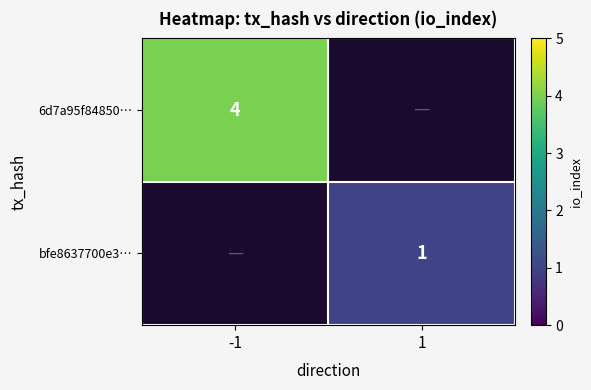

At how many categories does at least one series exceed 3?

1